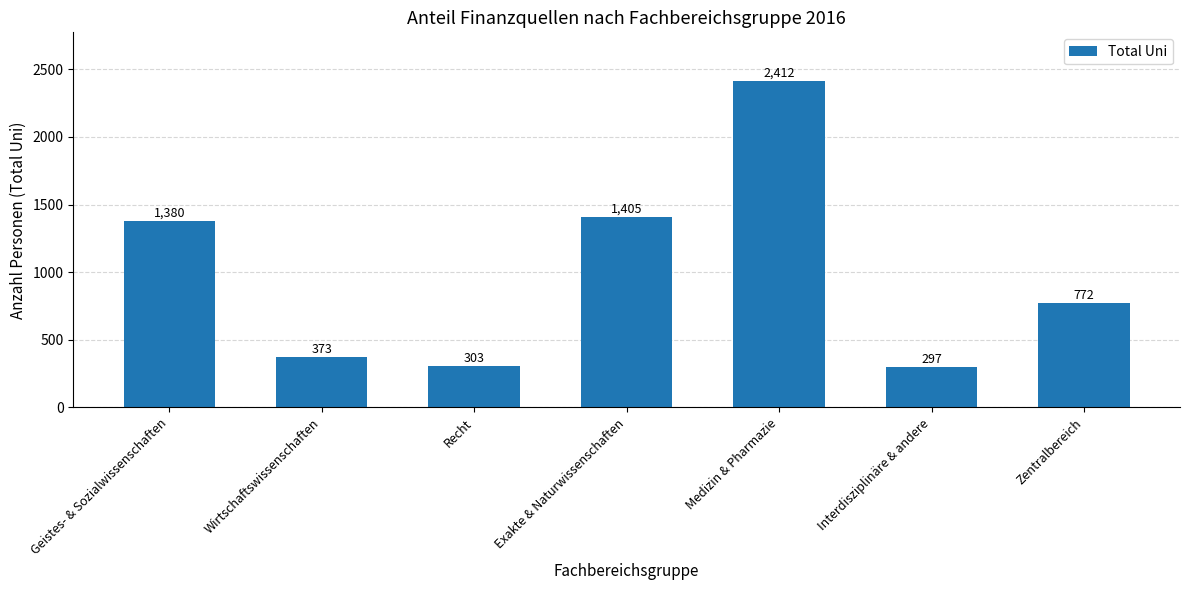

Reading left to right, list all the values displayed in this chart.

1380	373	303	1405	2412	297	772